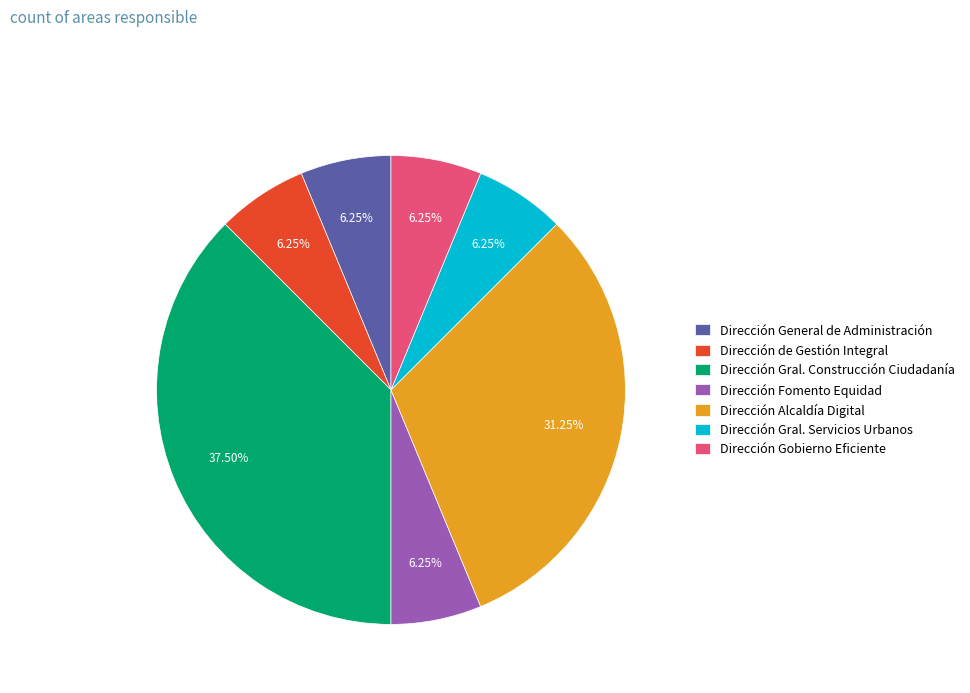

To the nearest percent, what is the difference between the largest and smallest slice percentages?

31%